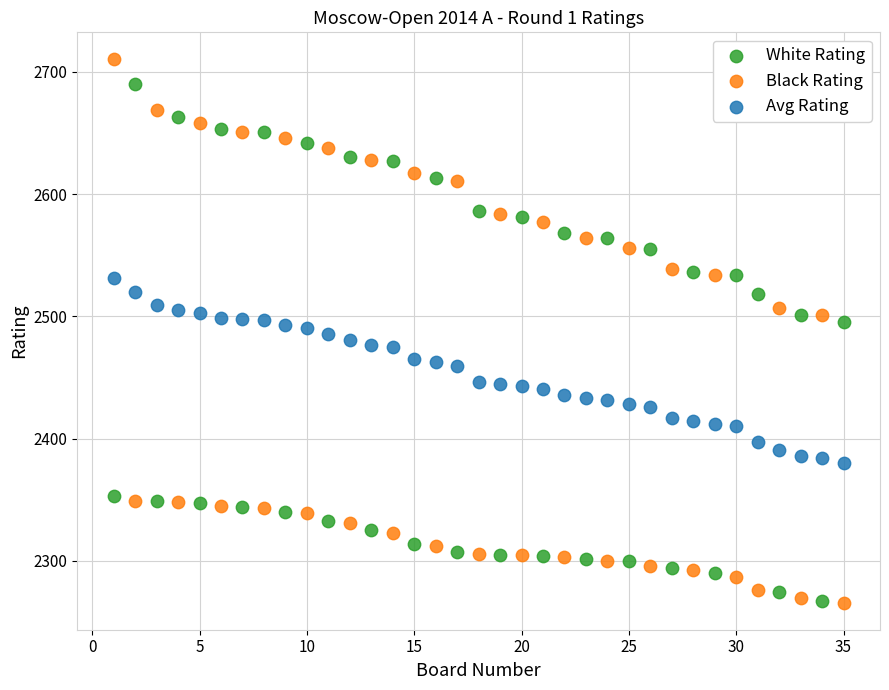

Which series has the widest spread of Y values?

Black Rating